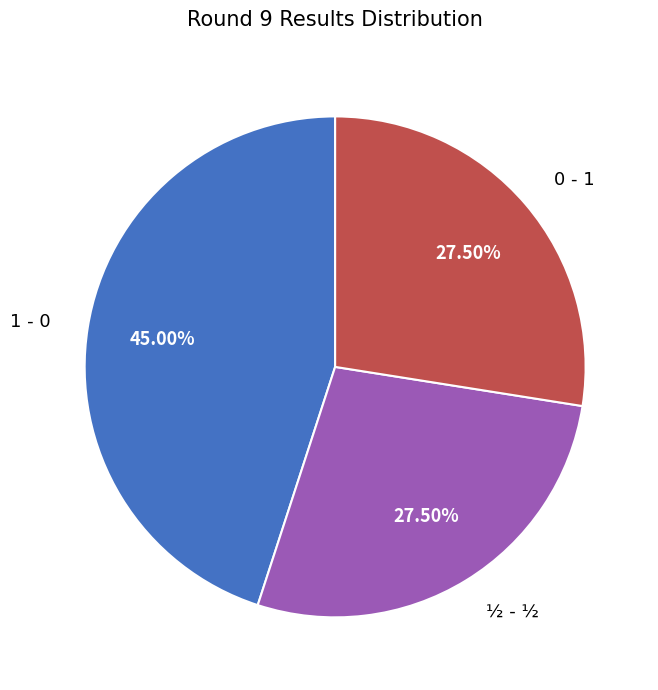

What is the ratio of the value at ½ - ½ to the value at 0 - 1?

1.0